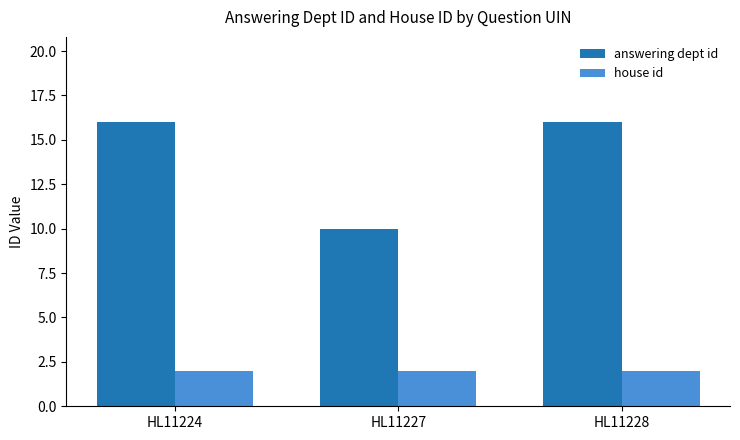

What is the value of the house id bar at the 2nd from the left?

2